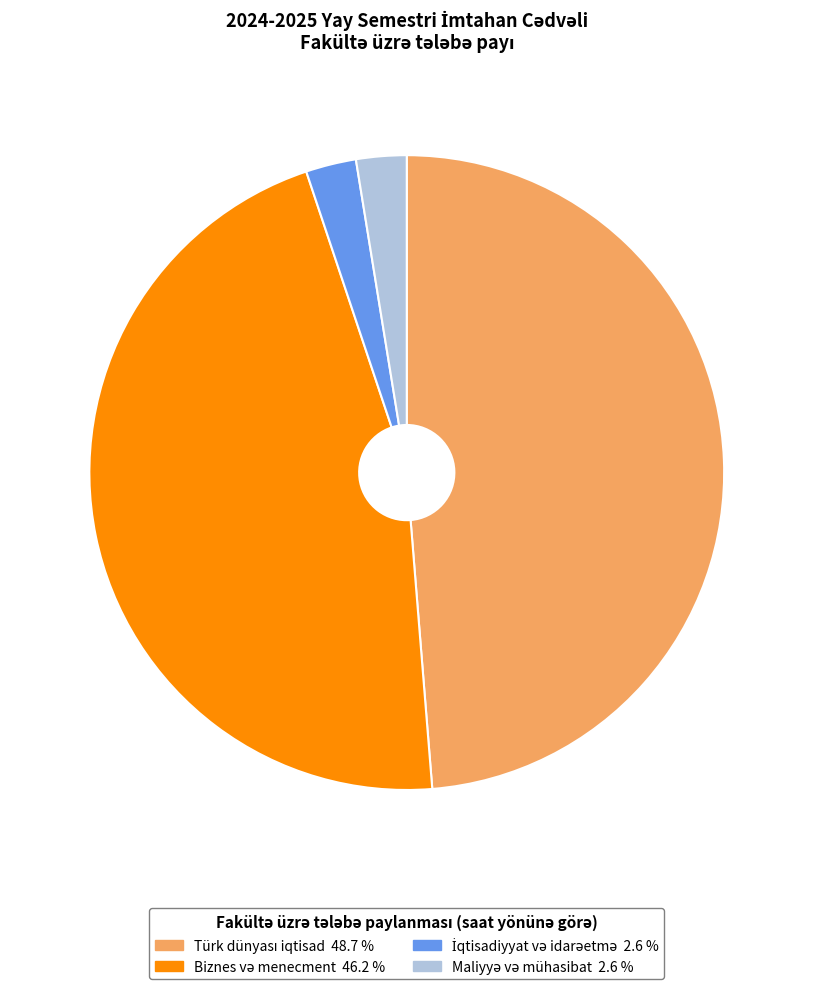

Does any single category account for the majority?

No